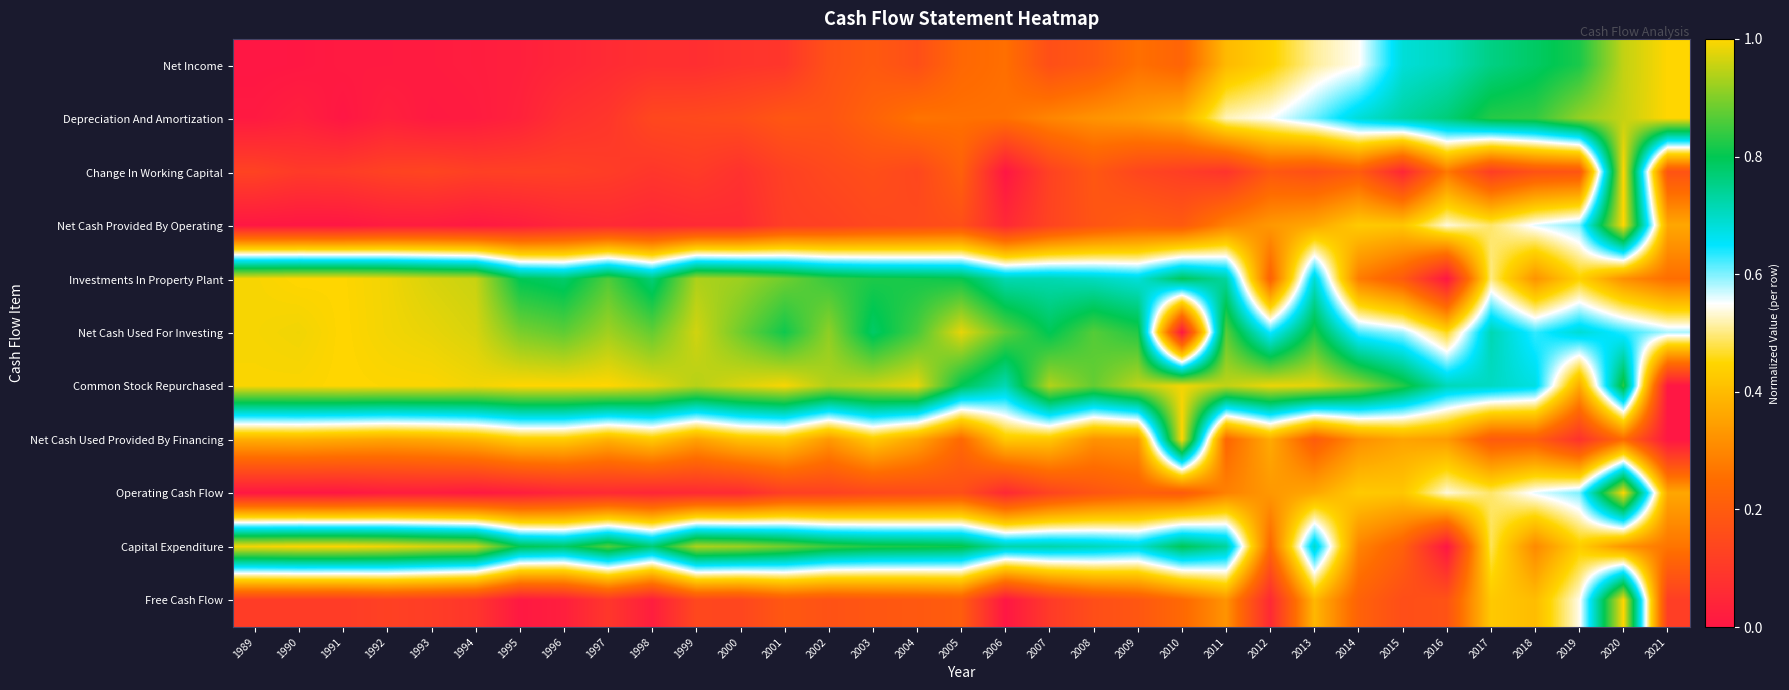

Reading right to left, extract all data points from this chart.

Net Income: 2021=1.0	2020=1.0	2019=0.8	2018=0.8	2017=0.8	2016=0.7	2015=0.7	2014=0.5	2013=0.5	2012=0.4	2011=0.4	2010=0.2	2009=0.3	2008=0.2	2007=0.2	2006=0.3	2005=0.2	2004=0.2	2003=0.2	2002=0.2	2001=0.1	2000=0.1	1999=0.1	1998=0.1	1997=0.1	1996=0.0	1995=0.0	1994=0.0	1993=0.0	1992=0.0	1991=0.0	1990=0.0	1989=0.0
Depreciation And Amortization: 2021=1.0	2020=1.0	2019=0.9	2018=0.8	2017=0.8	2016=0.8	2015=0.7	2014=0.7	2013=0.6	2012=0.5	2011=0.5	2010=0.4	2009=0.3	2008=0.3	2007=0.3	2006=0.3	2005=0.3	2004=0.3	2003=0.2	2002=0.2	2001=0.2	2000=0.2	1999=0.1	1998=0.1	1997=0.1	1996=0.1	1995=0.0	1994=0.0	1993=0.0	1992=0.0	1991=0.0	1990=0.0	1989=0.0
Change In Working Capital: 2021=0.2	2020=1.0	2019=0.2	2018=0.2	2017=0.1	2016=0.3	2015=0.0	2014=0.2	2013=0.2	2012=0.2	2011=0.1	2010=0.1	2009=0.1	2008=0.2	2007=0.1	2006=0.0	2005=0.2	2004=0.1	2003=0.2	2002=0.1	2001=0.1	2000=0.1	1999=0.1	1998=0.1	1997=0.1	1996=0.1	1995=0.1	1994=0.1	1993=0.1	1992=0.1	1991=0.1	1990=0.1	1989=0.1
Net Cash Provided By Operating: 2021=0.4	2020=1.0	2019=0.6	2018=0.6	2017=0.5	2016=0.5	2015=0.4	2014=0.4	2013=0.4	2012=0.3	2011=0.3	2010=0.2	2009=0.2	2008=0.2	2007=0.1	2006=0.1	2005=0.2	2004=0.1	2003=0.1	2002=0.1	2001=0.1	2000=0.1	1999=0.1	1998=0.0	1997=0.1	1996=0.0	1995=0.0	1994=0.0	1993=0.0	1992=0.0	1991=0.0	1990=0.0	1989=0.0
Investments In Property Plant: 2021=0.3	2020=0.3	2019=0.4	2018=0.3	2017=0.5	2016=0.0	2015=0.2	2014=0.3	2013=0.7	2012=0.2	2011=0.7	2010=0.8	2009=0.7	2008=0.7	2007=0.7	2006=0.7	2005=0.8	2004=0.8	2003=0.8	2002=0.8	2001=0.9	2000=0.9	1999=0.9	1998=0.8	1997=0.9	1996=0.8	1995=0.8	1994=1.0	1993=1.0	1992=1.0	1991=1.0	1990=1.0	1989=1.0
Net Cash Used For Investing: 2021=0.6	2020=0.6	2019=0.7	2018=0.6	2017=0.7	2016=0.5	2015=0.6	2014=0.6	2013=0.8	2012=0.6	2011=0.9	2010=0.0	2009=0.8	2008=0.9	2007=0.8	2006=0.9	2005=1.0	2004=0.9	2003=0.8	2002=0.9	2001=0.8	2000=0.9	1999=1.0	1998=0.9	1997=0.9	1996=0.9	1995=0.9	1994=1.0	1993=1.0	1992=1.0	1991=1.0	1990=1.0	1989=1.0
Common Stock Repurchased: 2021=0.0	2020=0.8	2019=0.4	2018=0.7	2017=0.7	2016=0.7	2015=0.8	2014=0.9	2013=1.0	2012=1.0	2011=1.0	2010=1.0	2009=0.9	2008=0.9	2007=0.9	2006=0.7	2005=0.8	2004=1.0	2003=1.0	2002=0.9	2001=1.0	2000=1.0	1999=0.9	1998=1.0	1997=1.0	1996=1.0	1995=1.0	1994=1.0	1993=1.0	1992=1.0	1991=1.0	1990=1.0	1989=1.0
Net Cash Used Provided By Financing: 2021=0.0	2020=0.2	2019=0.1	2018=0.2	2017=0.2	2016=0.3	2015=0.4	2014=0.3	2013=0.2	2012=0.4	2011=0.2	2010=1.0	2009=0.3	2008=0.3	2007=0.4	2006=0.4	2005=0.2	2004=0.4	2003=0.4	2002=0.3	2001=0.4	2000=0.4	1999=0.4	1998=0.4	1997=0.4	1996=0.4	1995=0.4	1994=0.4	1993=0.4	1992=0.4	1991=0.4	1990=0.4	1989=0.4
Operating Cash Flow: 2021=0.4	2020=1.0	2019=0.6	2018=0.6	2017=0.5	2016=0.5	2015=0.4	2014=0.4	2013=0.4	2012=0.3	2011=0.3	2010=0.2	2009=0.2	2008=0.2	2007=0.1	2006=0.1	2005=0.2	2004=0.1	2003=0.1	2002=0.1	2001=0.1	2000=0.1	1999=0.1	1998=0.0	1997=0.1	1996=0.0	1995=0.0	1994=0.0	1993=0.0	1992=0.0	1991=0.0	1990=0.0	1989=0.0
Capital Expenditure: 2021=0.3	2020=0.3	2019=0.4	2018=0.3	2017=0.5	2016=0.0	2015=0.2	2014=0.3	2013=0.7	2012=0.2	2011=0.7	2010=0.8	2009=0.7	2008=0.7	2007=0.7	2006=0.7	2005=0.8	2004=0.8	2003=0.8	2002=0.8	2001=0.9	2000=0.9	1999=0.9	1998=0.8	1997=0.9	1996=0.8	1995=0.8	1994=1.0	1993=1.0	1992=1.0	1991=1.0	1990=1.0	1989=1.0
Free Cash Flow: 2021=0.1	2020=1.0	2019=0.5	2018=0.4	2017=0.4	2016=0.2	2015=0.2	2014=0.2	2013=0.4	2012=0.1	2011=0.3	2010=0.2	2009=0.2	2008=0.2	2007=0.1	2006=0.0	2005=0.2	2004=0.2	2003=0.2	2002=0.2	2001=0.2	2000=0.1	1999=0.1	1998=0.0	1997=0.1	1996=0.0	1995=0.0	1994=0.1	1993=0.1	1992=0.1	1991=0.1	1990=0.1	1989=0.1